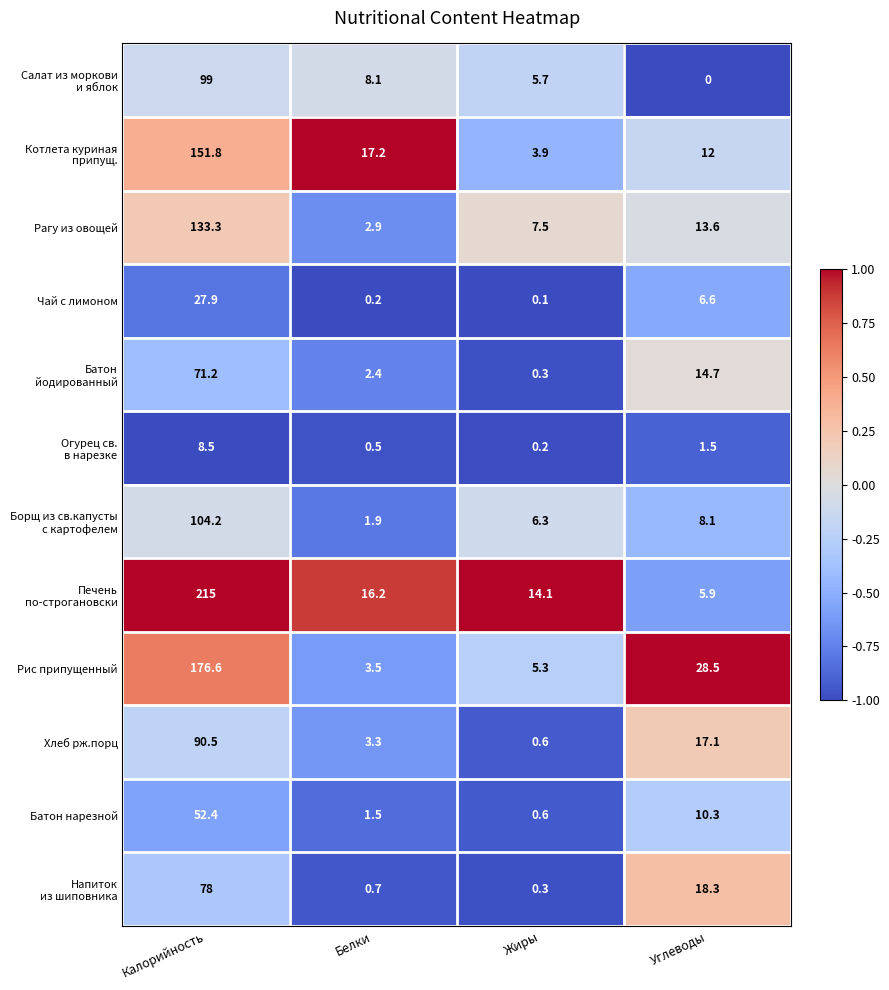

At which category is the sum across all series the highest?

Калорийность